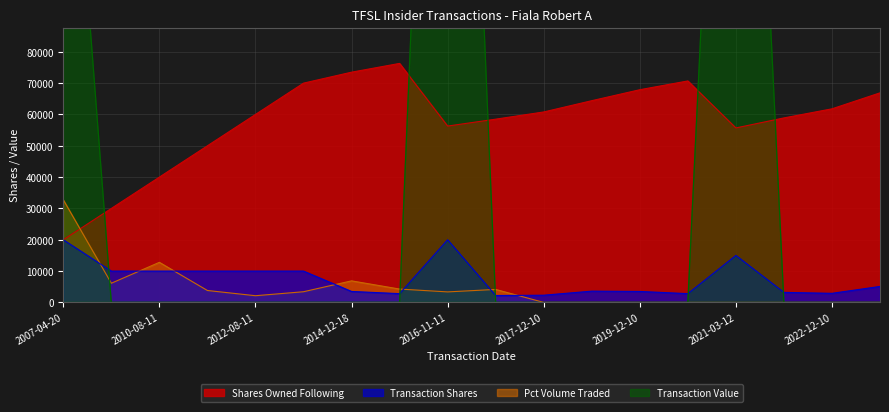

At which category is the sum across all series the highest?

2016-11-11